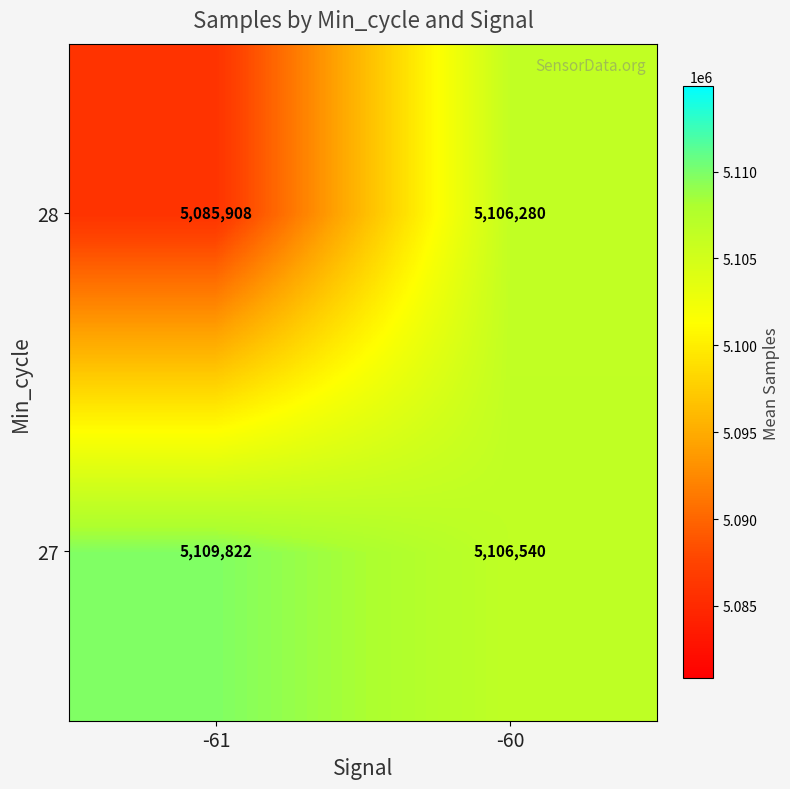

What is the approximate value of 28 at -60, to the nearest 50?

5106300